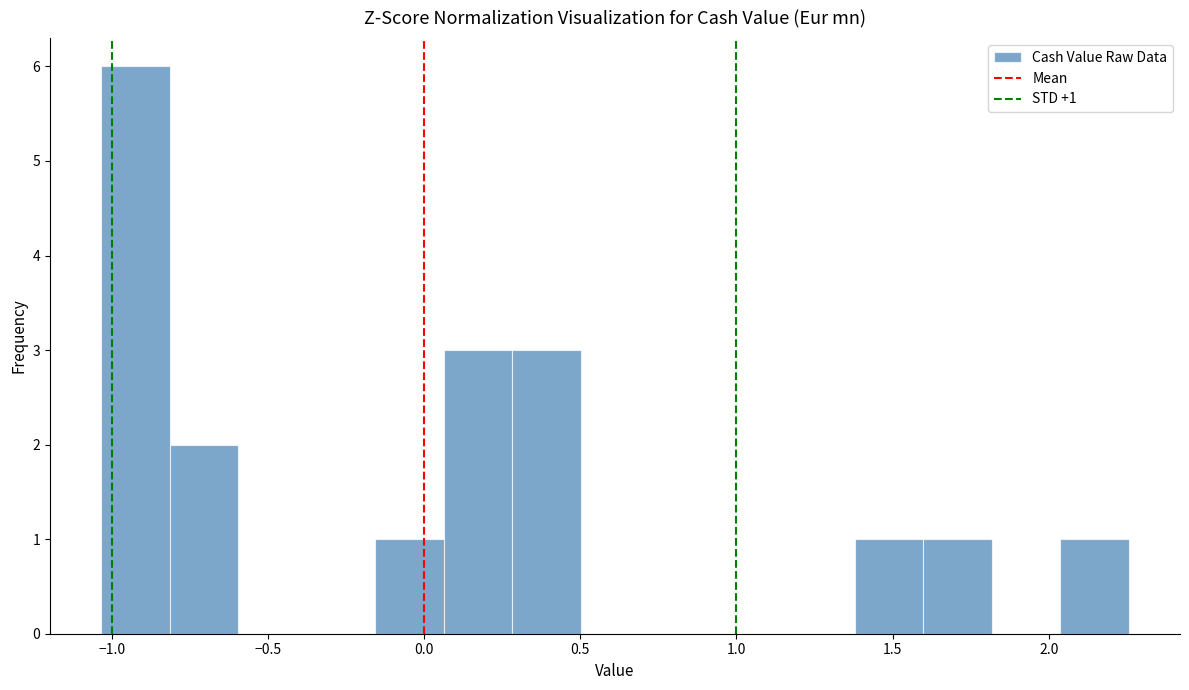

Which range on the x-axis has the tallest bar?

-1.05 to -0.80